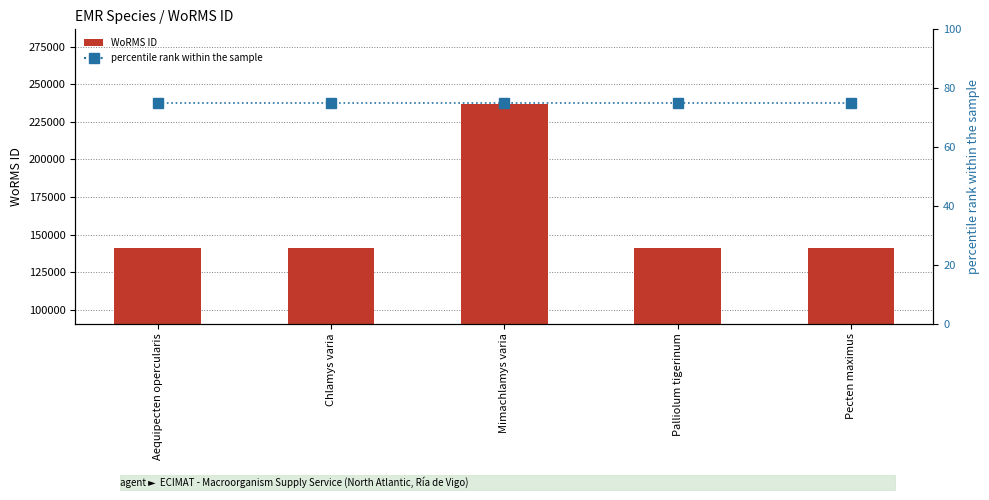

True or false: WoRMS ID has a value of 140710 at Palliolum tigerinum.

True